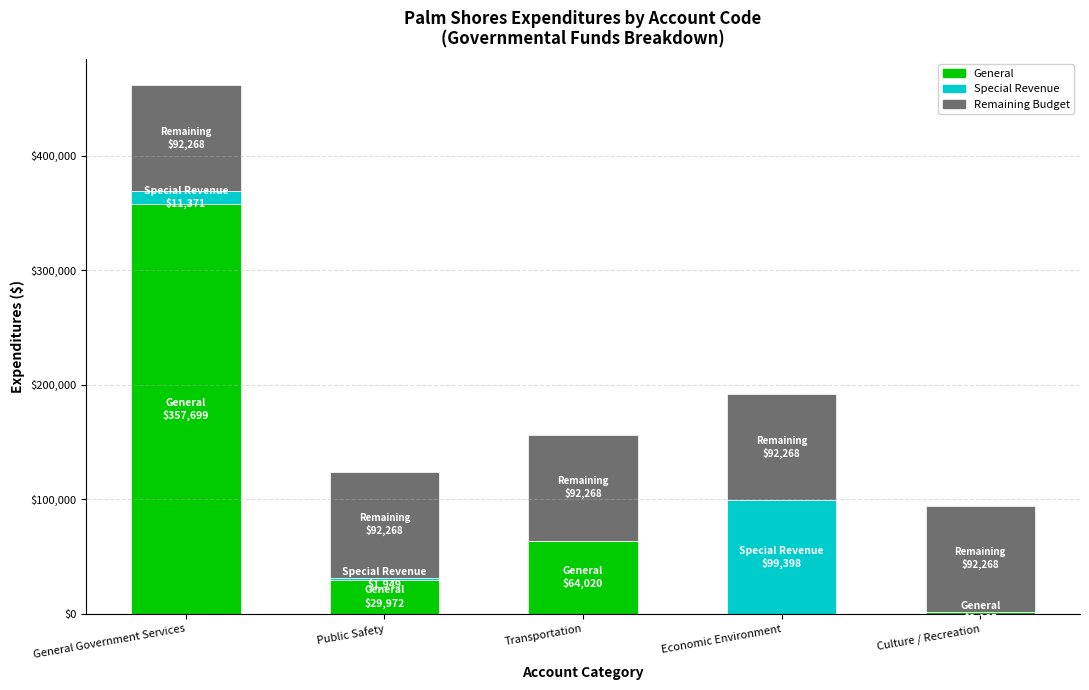

What are all the series names shown in the legend?

General, Special Revenue, Remaining Budget